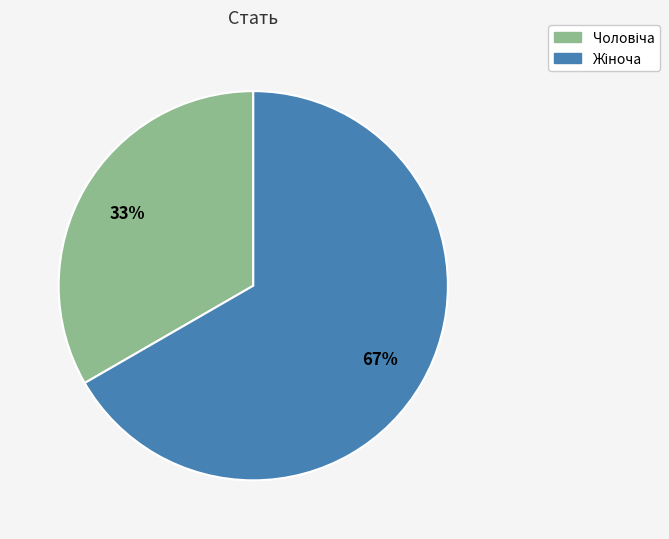

To the nearest percent, what is the average slice percentage?

50%